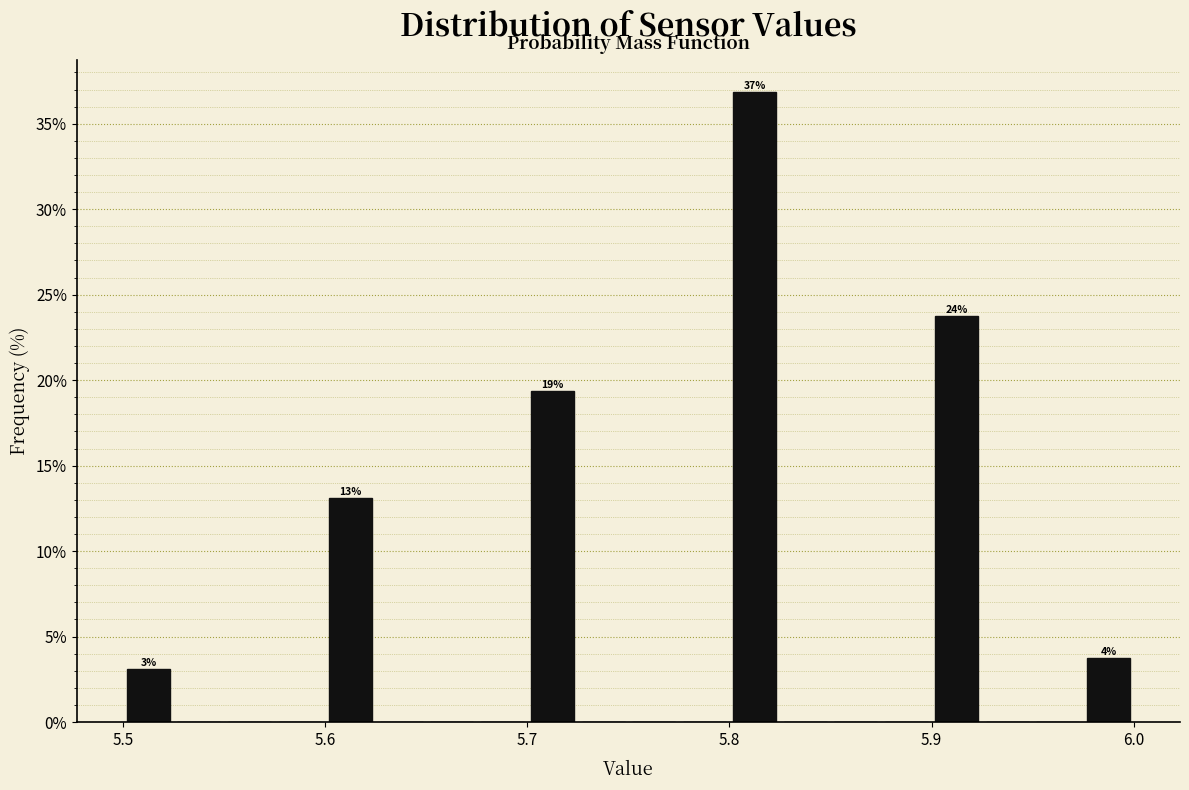

Around what value on the x-axis is the tallest bar? Give the approximate position of its centre, as read against the axis.

5.81